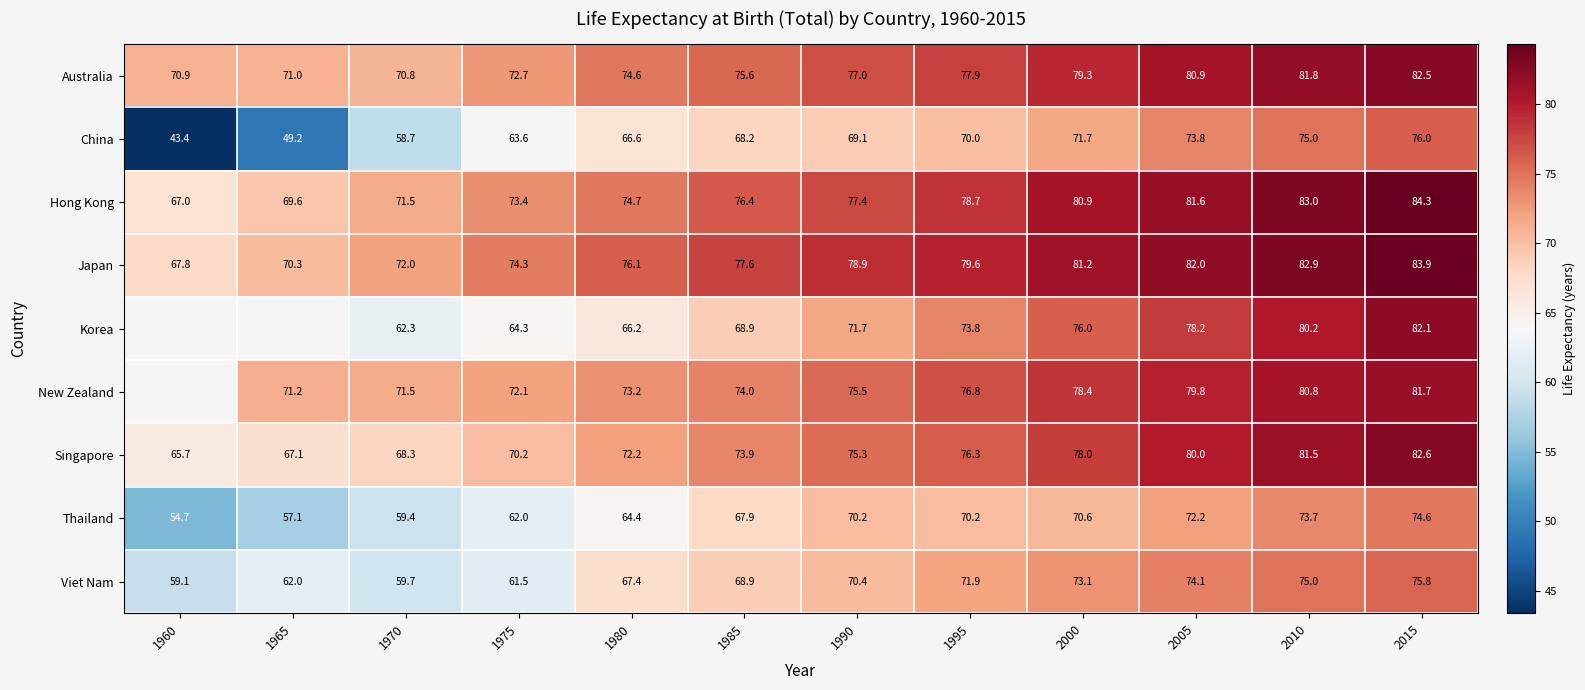

How many series are shown in this chart?

9